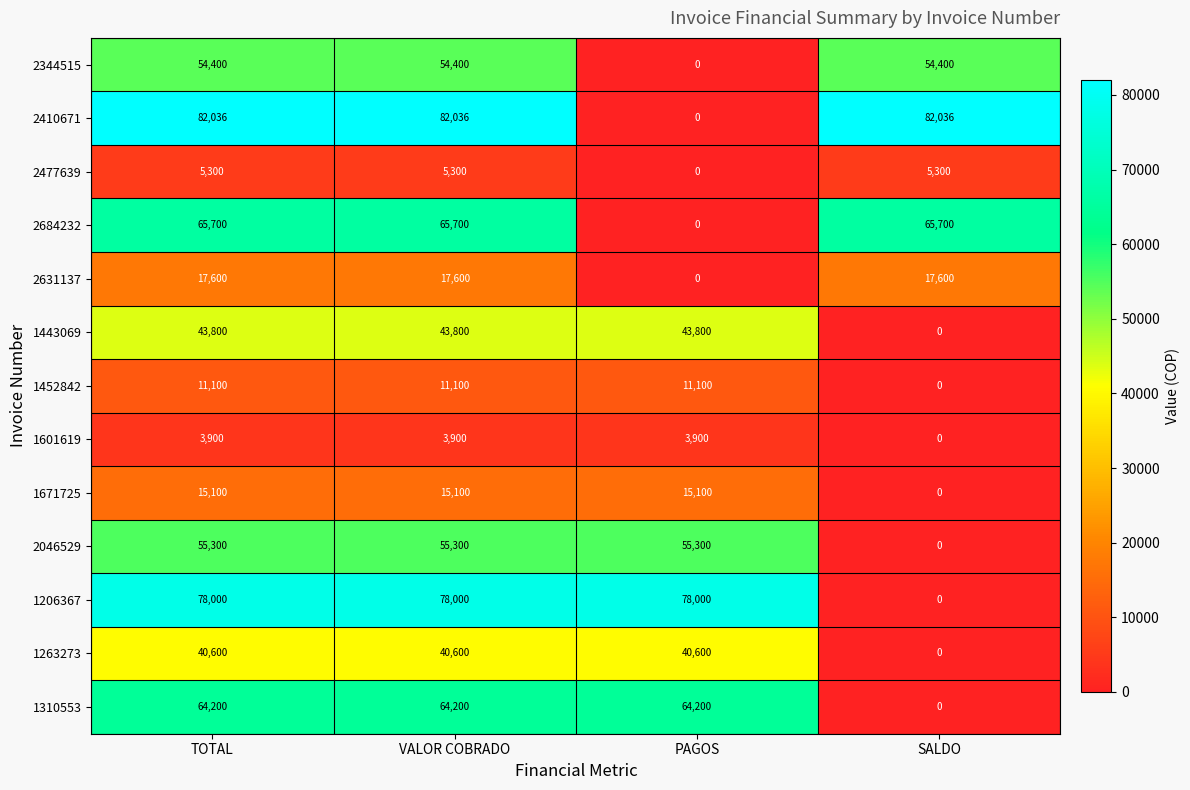

Which category has the lowest value in the 1671725 series?

SALDO